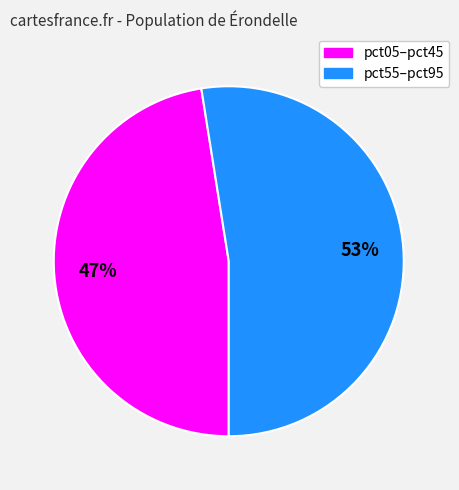

Is there a majority slice in this chart?

Yes